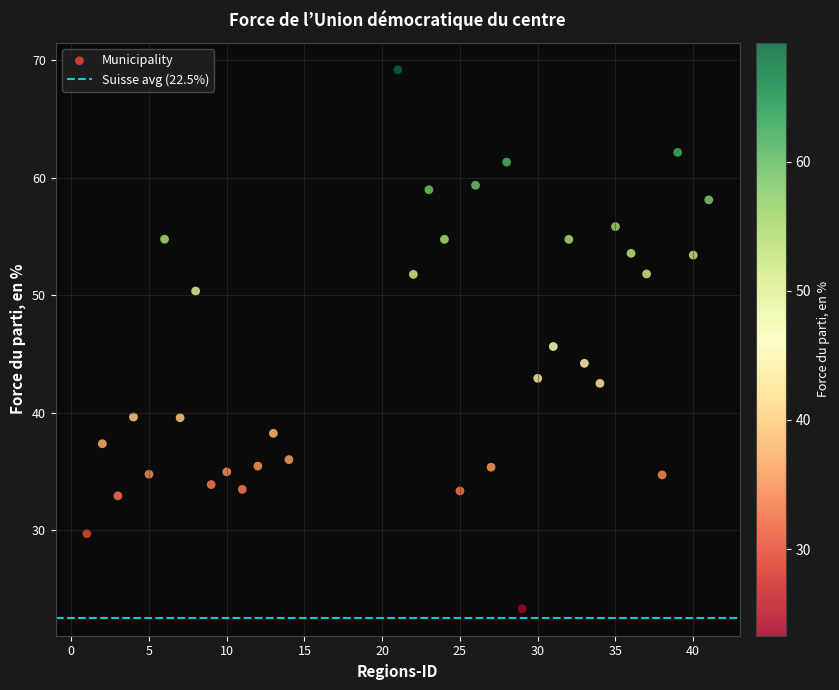

What is the range of X values (max minus min)?

40.0